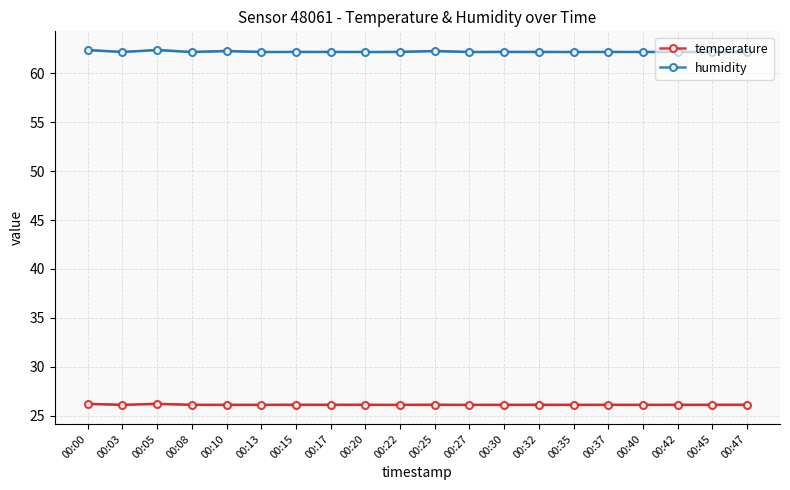

Which series has the largest range (max minus min)?

humidity